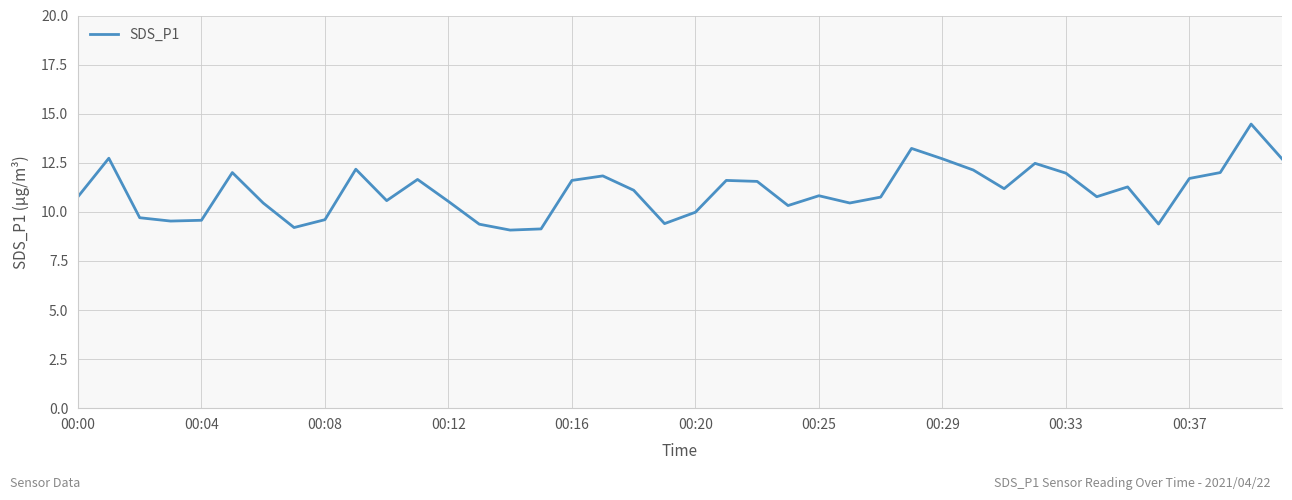

What is the difference between the maximum and minimum values?

5.4